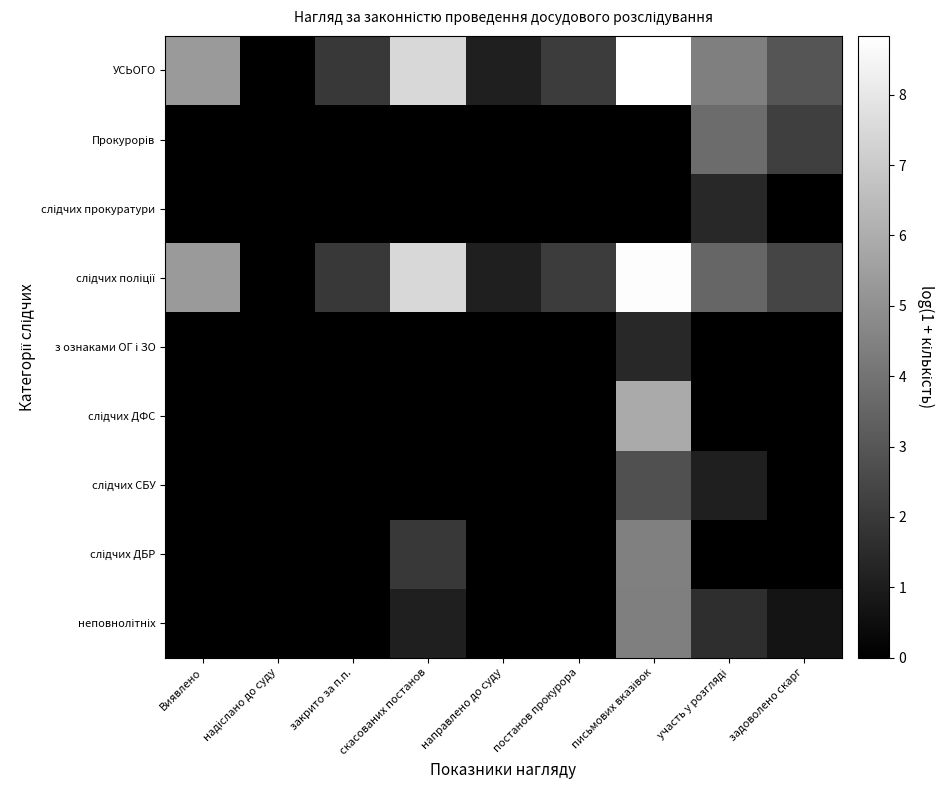

Which category has the lowest value across all series?

надіслано до суду